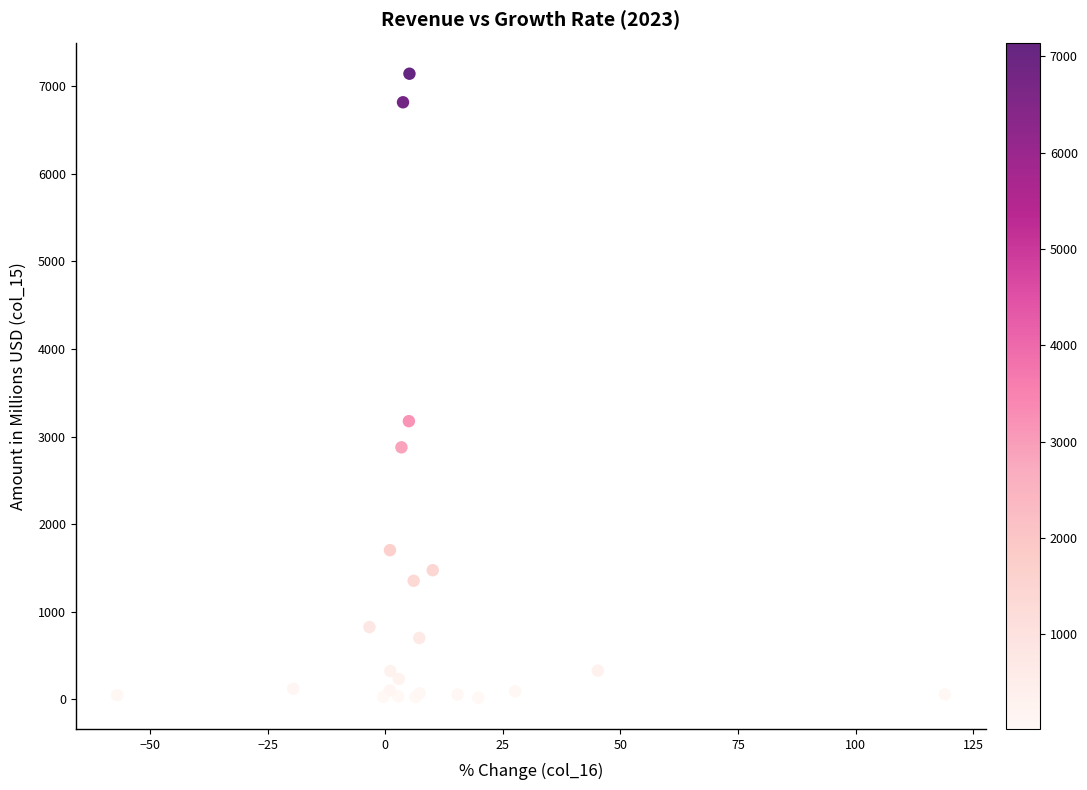

What Y value in the scatter plot is closest to 3580?

3176.2